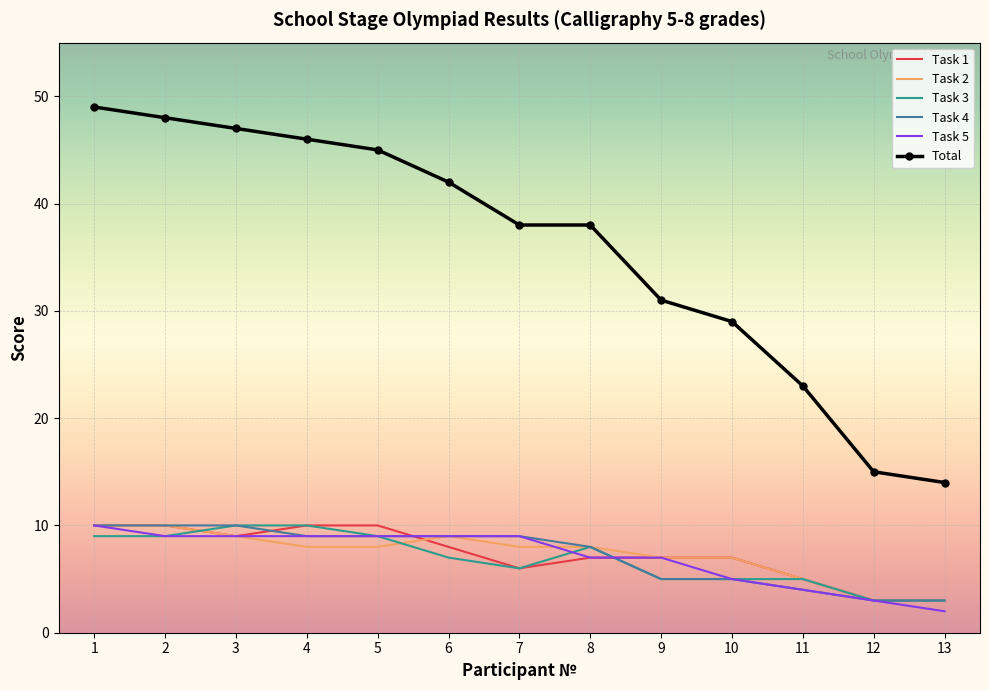

Which series has the widest spread of values?

Total